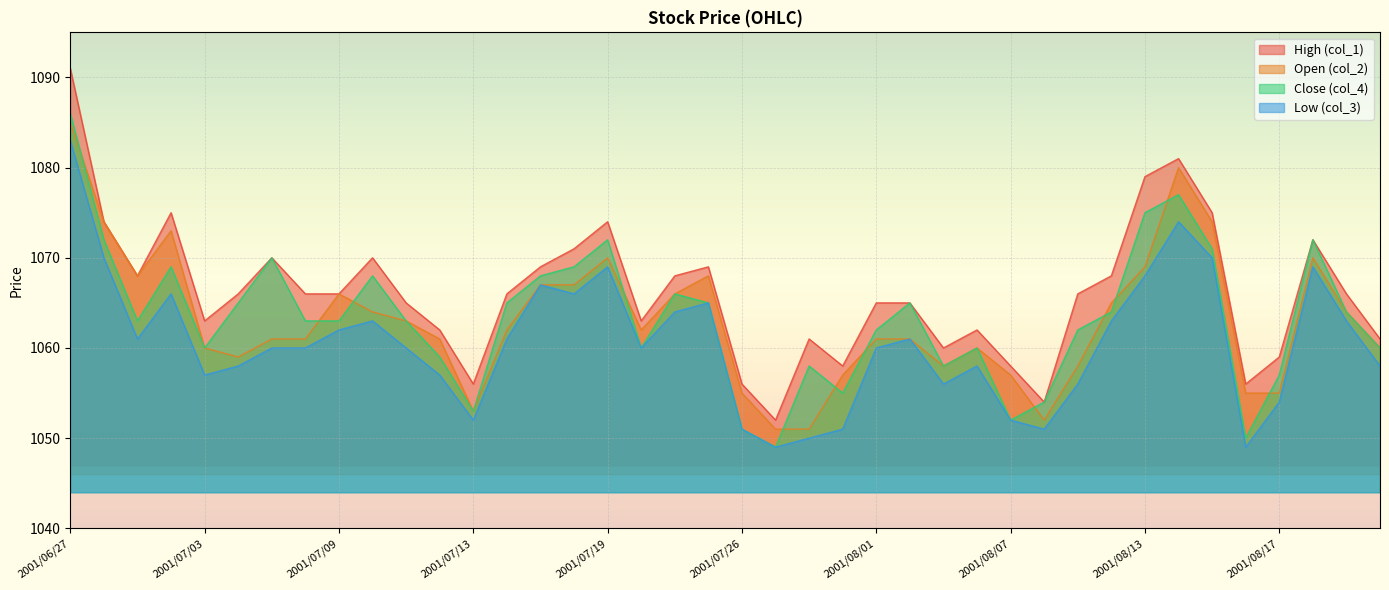

The High (col_1) series shows 721 at 2001/07/02. True or false?

False